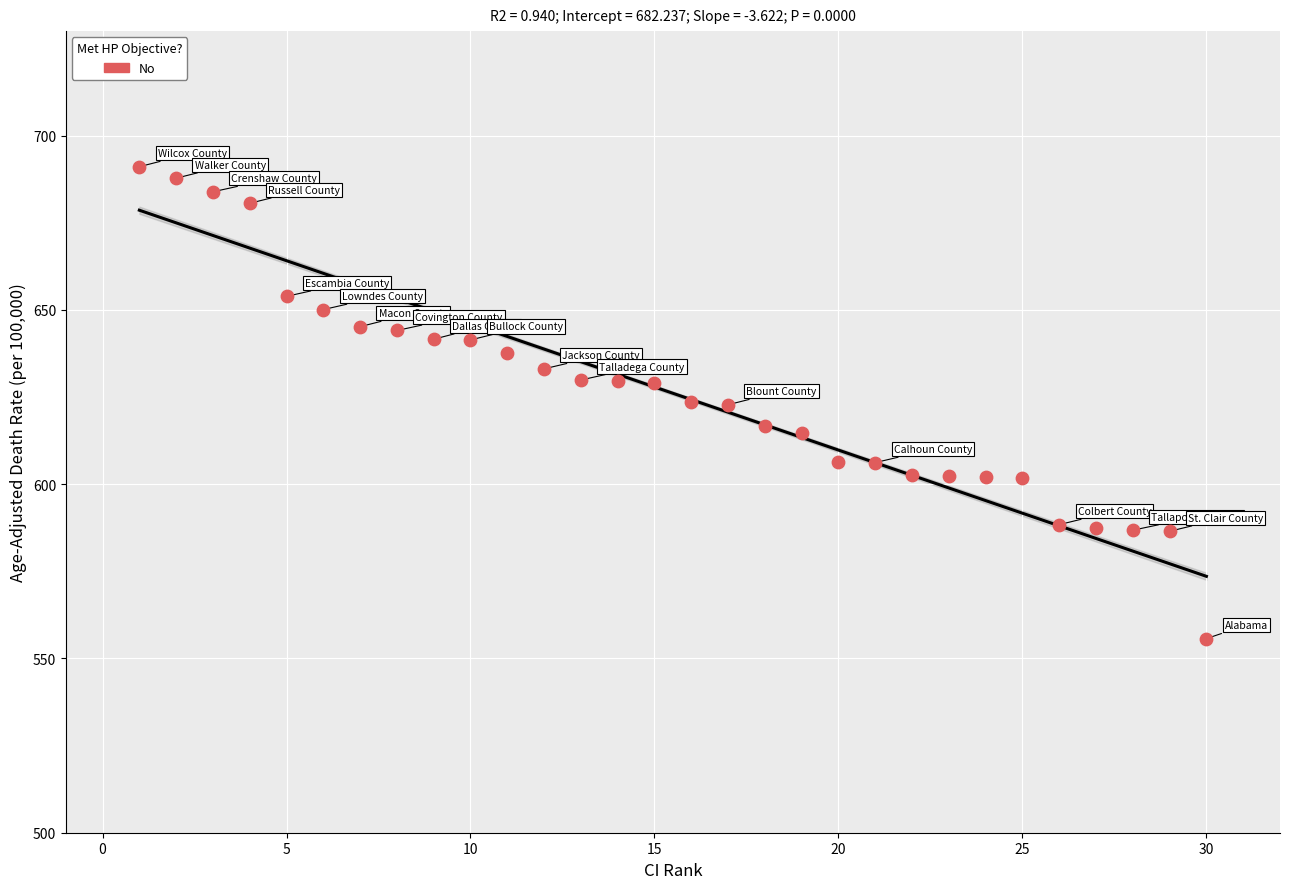

What is the range of Y values (max minus min)?

135.4